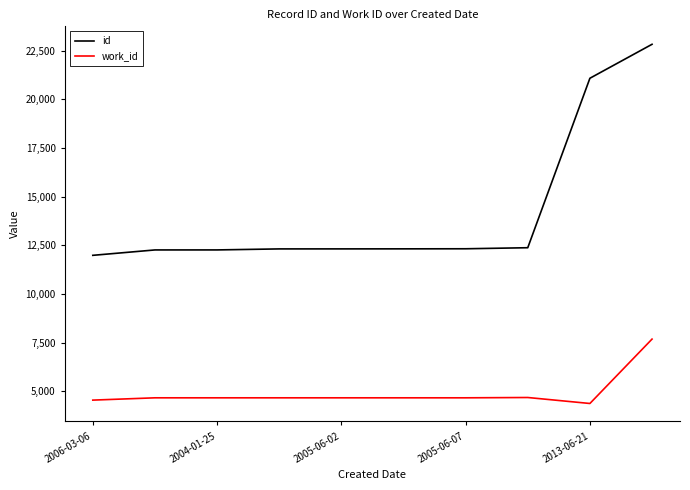

What is the difference between the maximum and minimum values in the id series?

10839